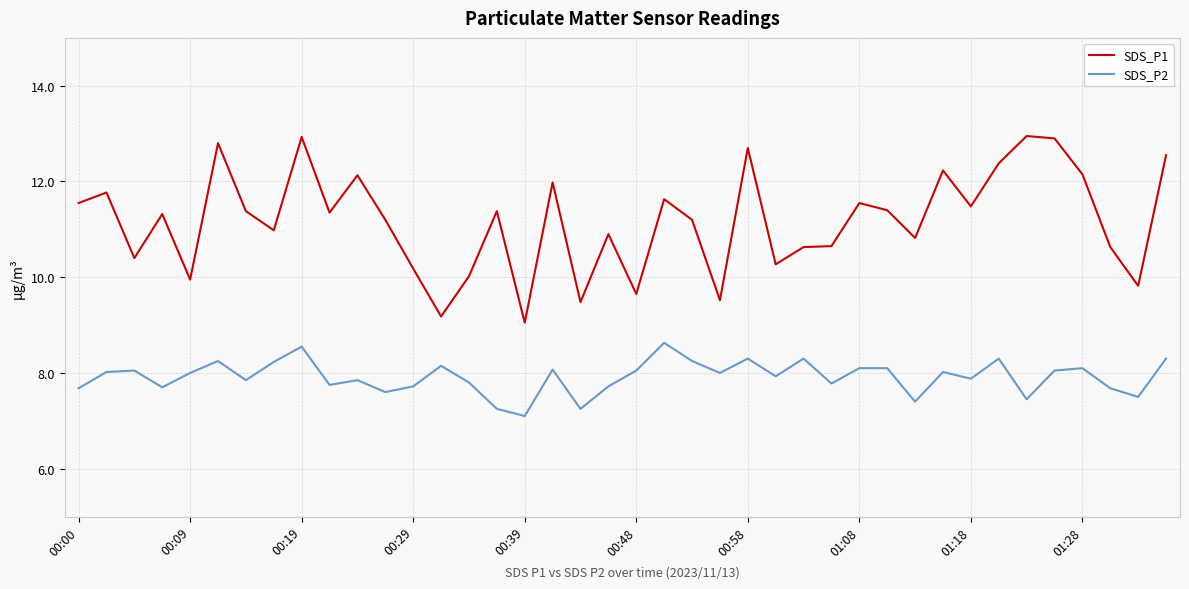

List the series in order of their overall mean, lowest first.

SDS_P2, SDS_P1